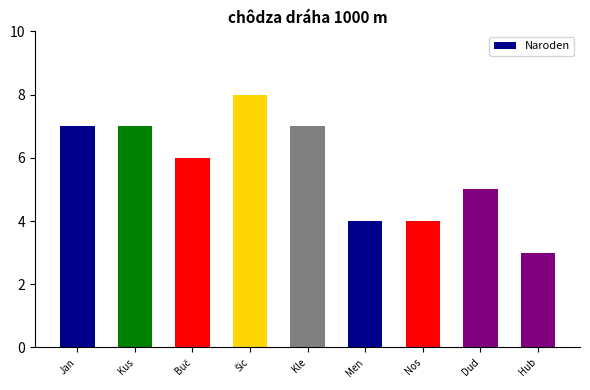

What is the change in value from Kus to Men?

-3